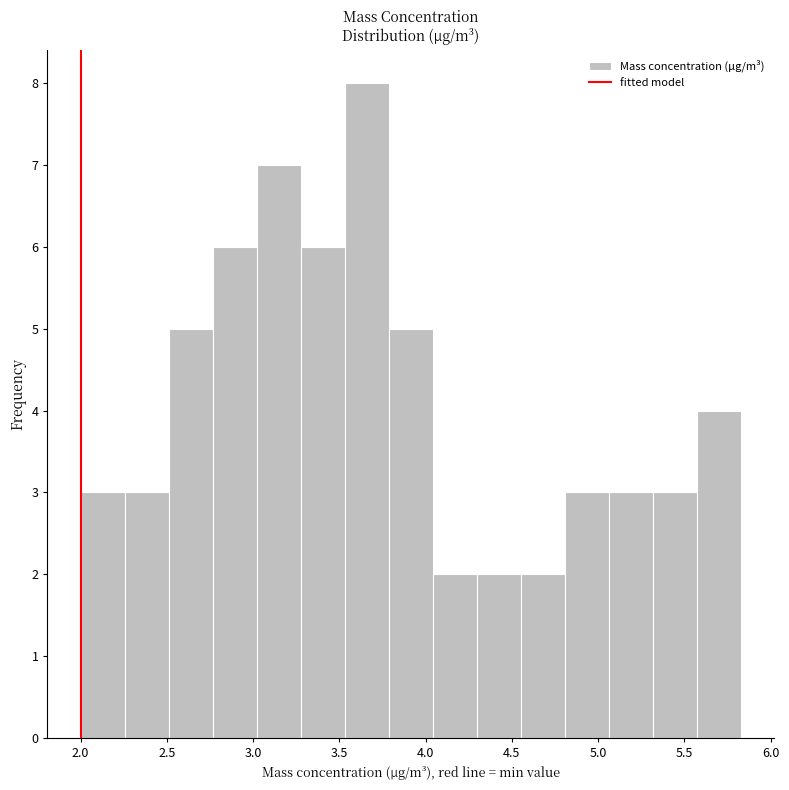

Reading left to right, list every bar in this chart as the range it spans on the x-axis followed by its height. Neither the bar edges nor the heights are printed on the chart, so give them approximately, as read against the axes.

2.00 to 2.25: 3
2.25 to 2.50: 3
2.50 to 2.75: 5
2.75 to 3.00: 6
3.00 to 3.30: 7
3.30 to 3.55: 6
3.55 to 3.80: 8
3.80 to 4.05: 5
4.05 to 4.30: 2
4.30 to 4.55: 2
4.55 to 4.80: 2
4.80 to 5.05: 3
5.05 to 5.30: 3
5.30 to 5.55: 3
5.55 to 5.85: 4